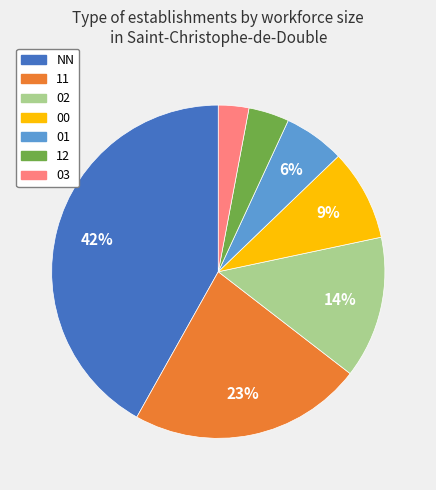

What is the largest slice in the pie chart?

NN